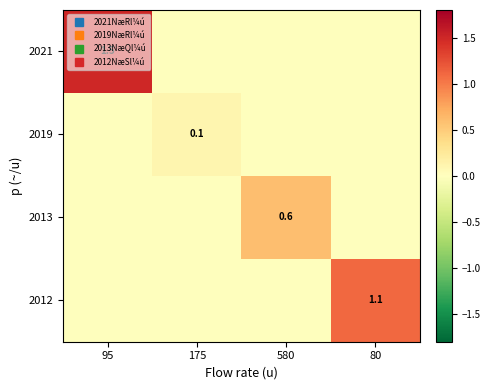

At which category does the chart reach its minimum across all series?

175